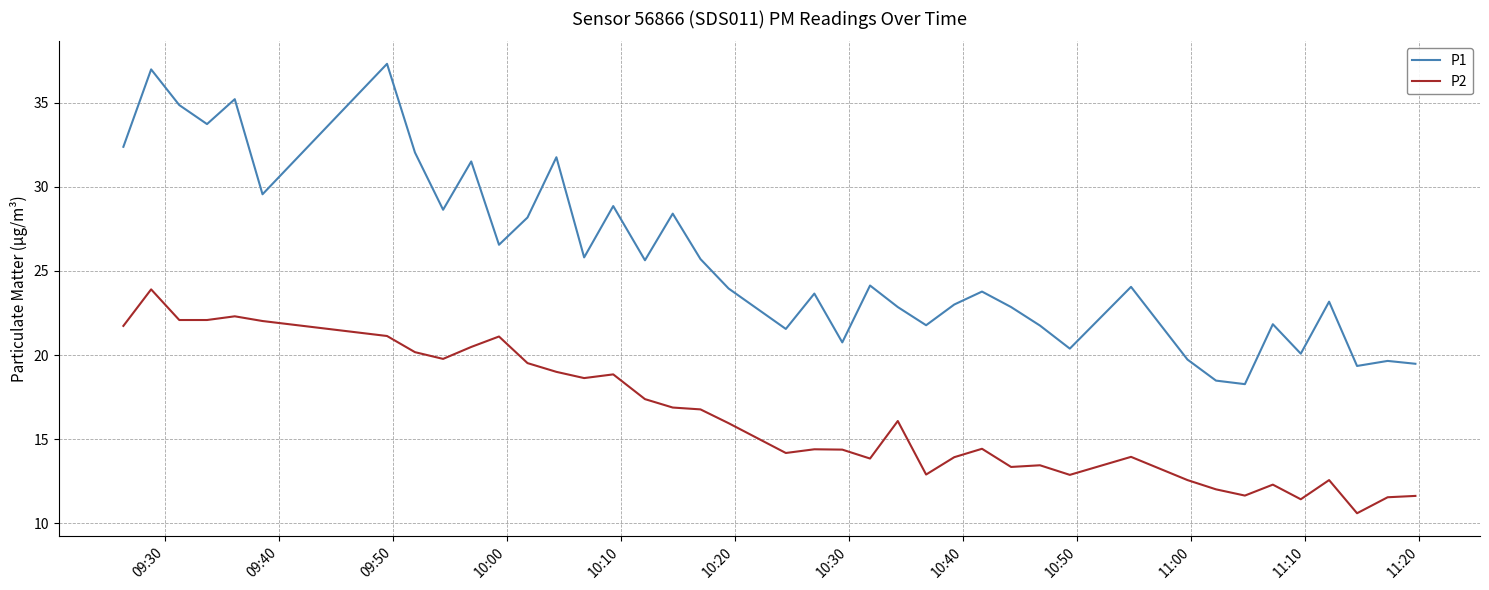

How many lines are shown in the chart?

2